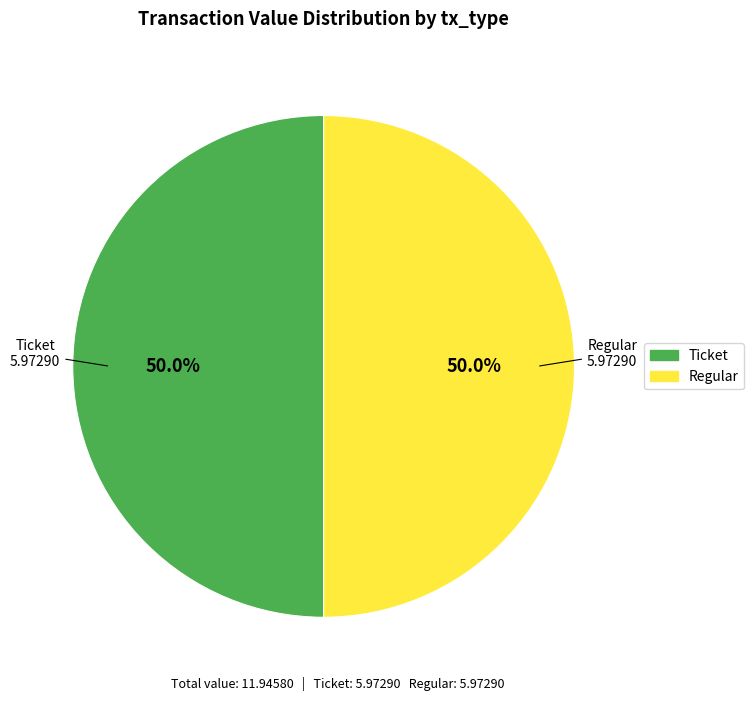

What portion of the pie excludes Regular?

50.0%